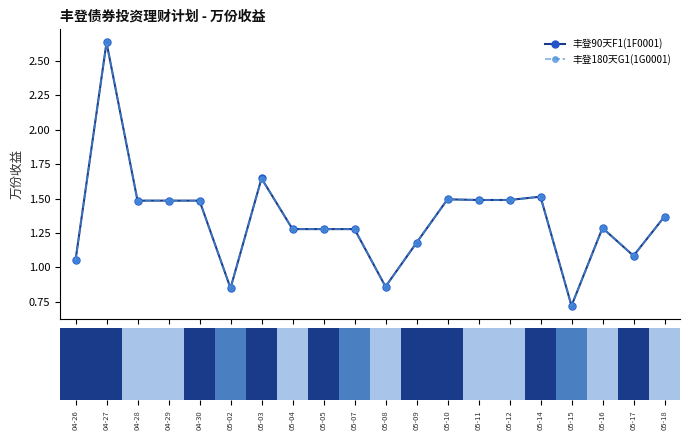

The value of 丰登90天F1(1F0001) at 05-04 is 2.1. True or false?

False